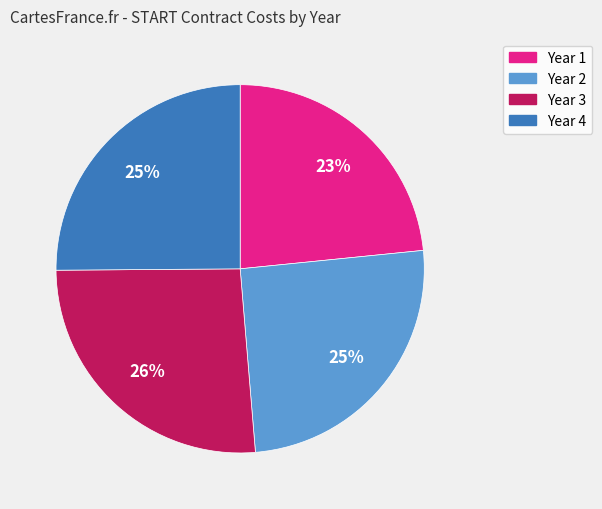

To the nearest percent, what is the difference between the Year 3 and Year 1 slice percentages?

3%